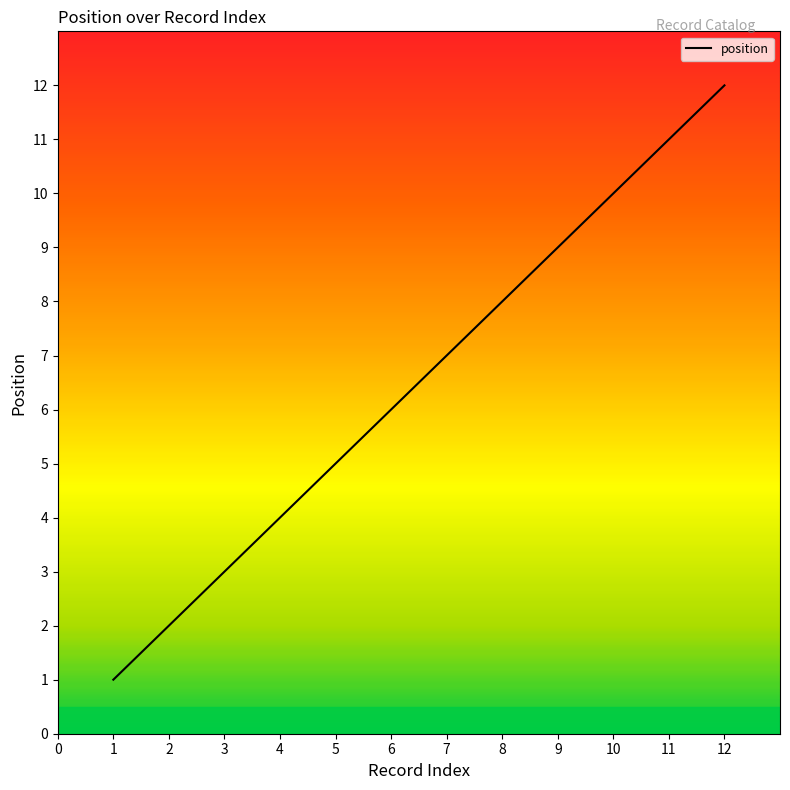

What is the difference between the maximum and minimum values?

11